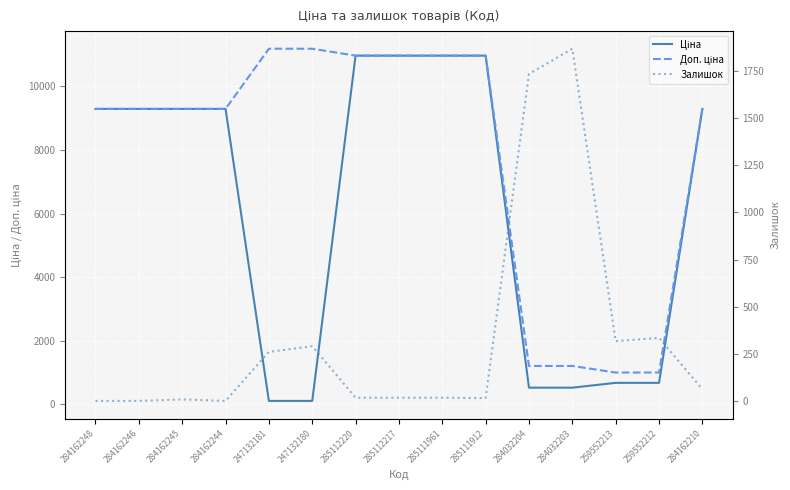

What is the difference between the maximum and minimum values in the Ціна series?

10852.6